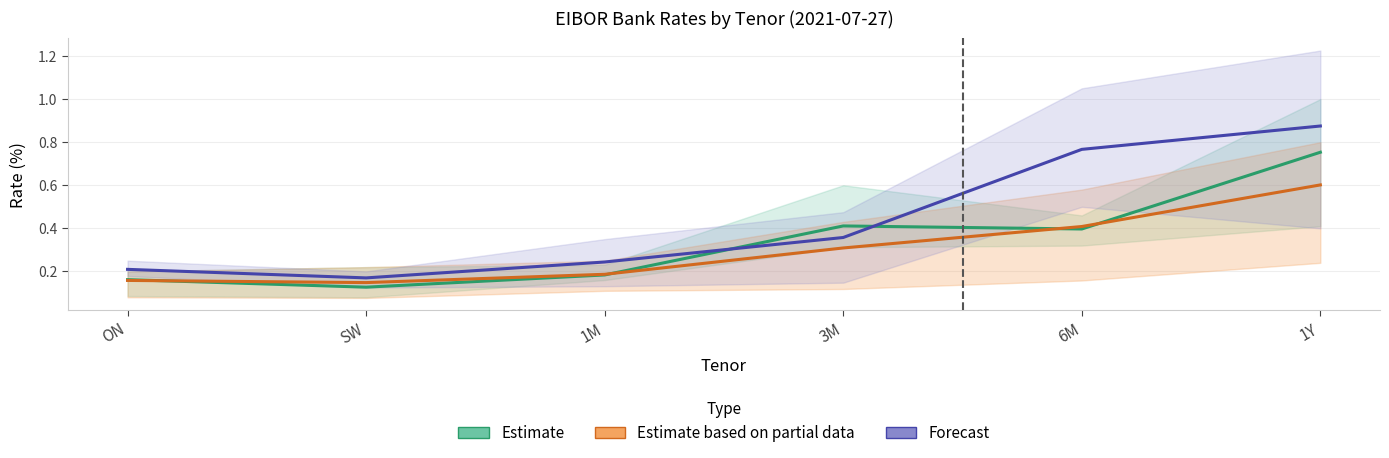

Is the value of Forecast at 3M greater than the value of Estimate at 1Y?

No